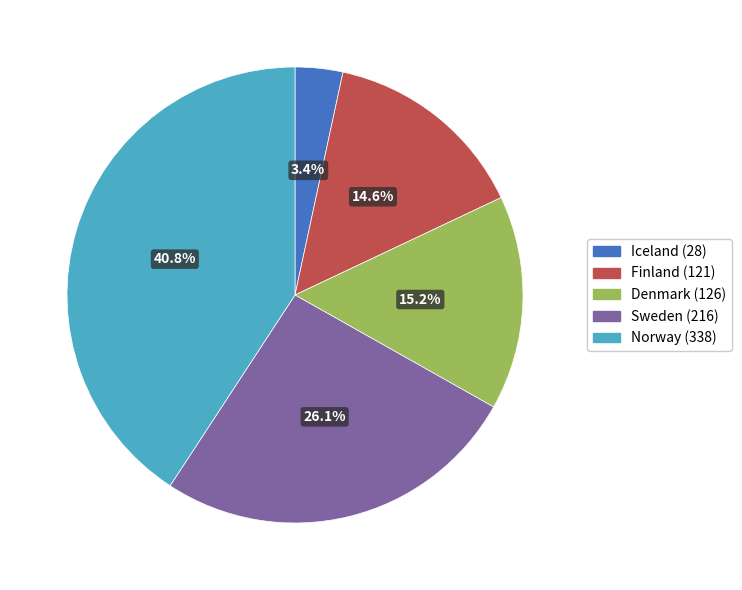

To the nearest percent, what percentage of the pie is Finland (121)?

15%